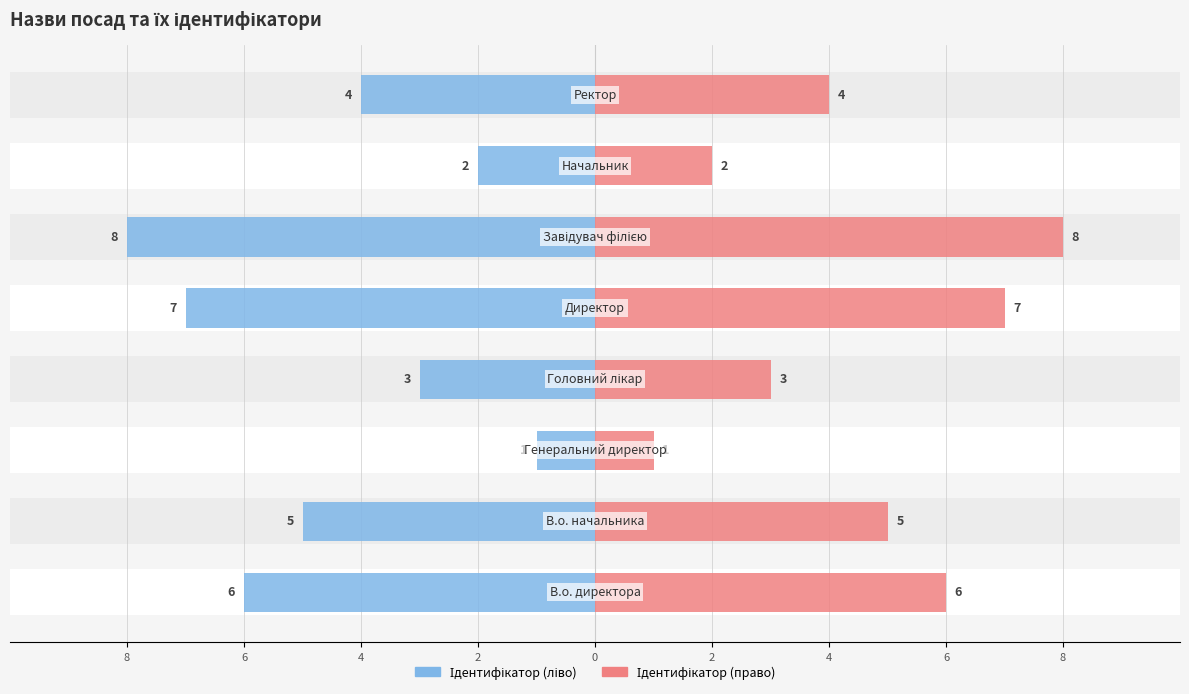

Reading left to right, transcribe all the data shown in this chart.

Ідентифікатор (ліво): -6	-5	-1	-3	-7	-8	-2	-4
Ідентифікатор (право): 6	5	1	3	7	8	2	4